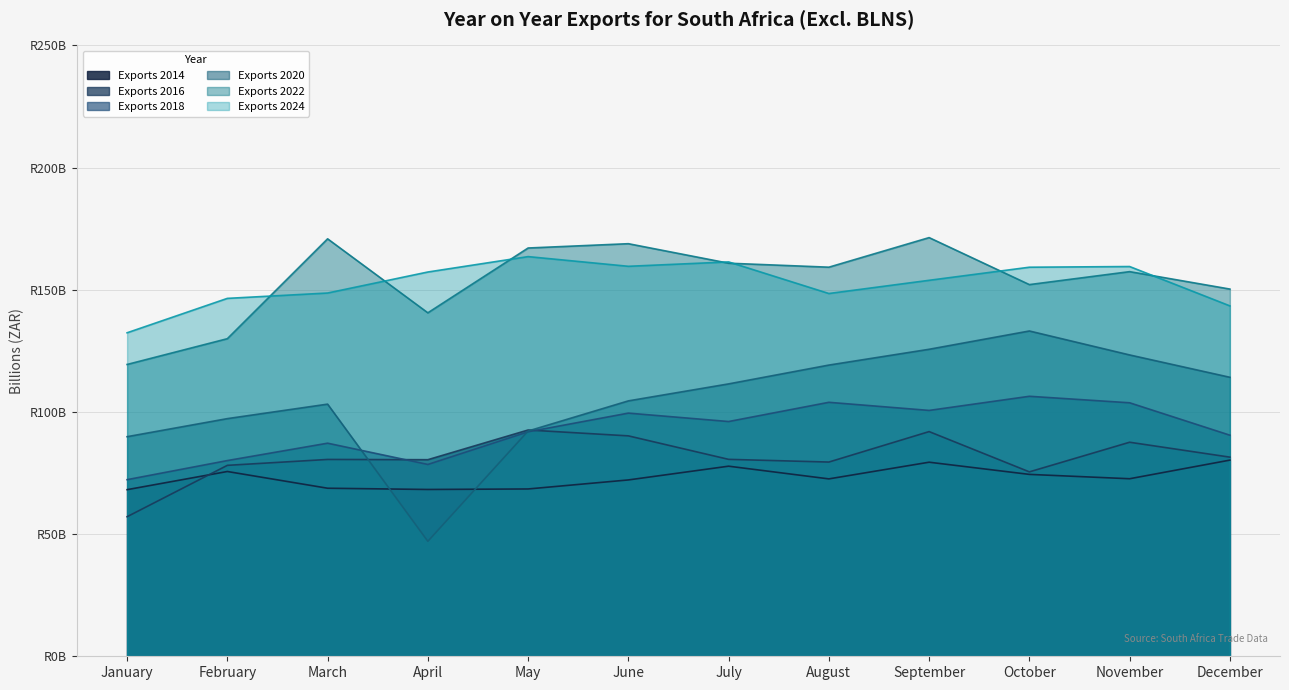

In Exports 2016, how many points are higher than both neighbors (excluding endpoints)?

4